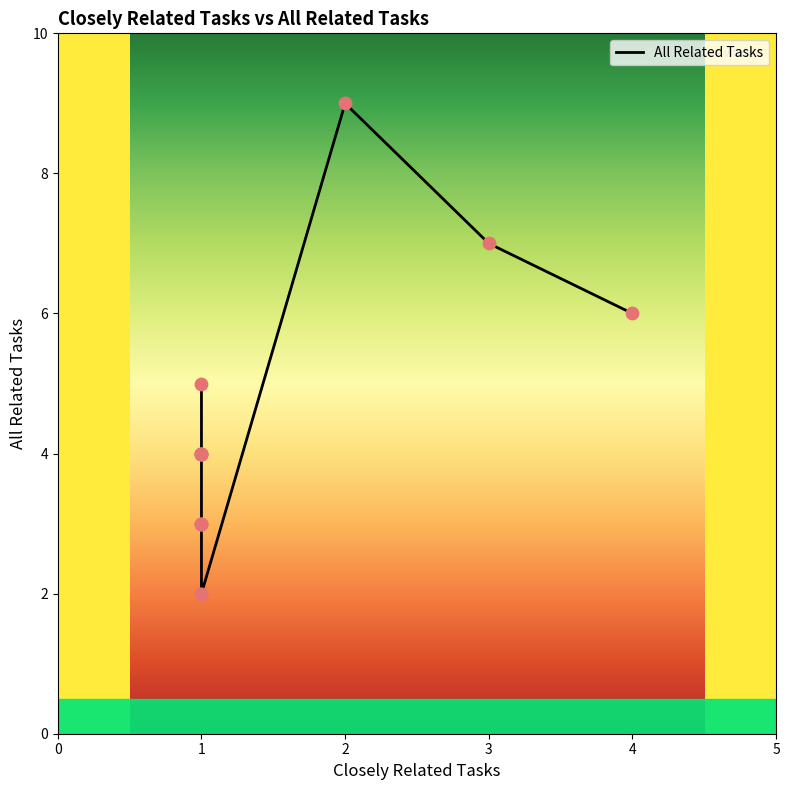

What is the change in value from 3 to 6?

-1